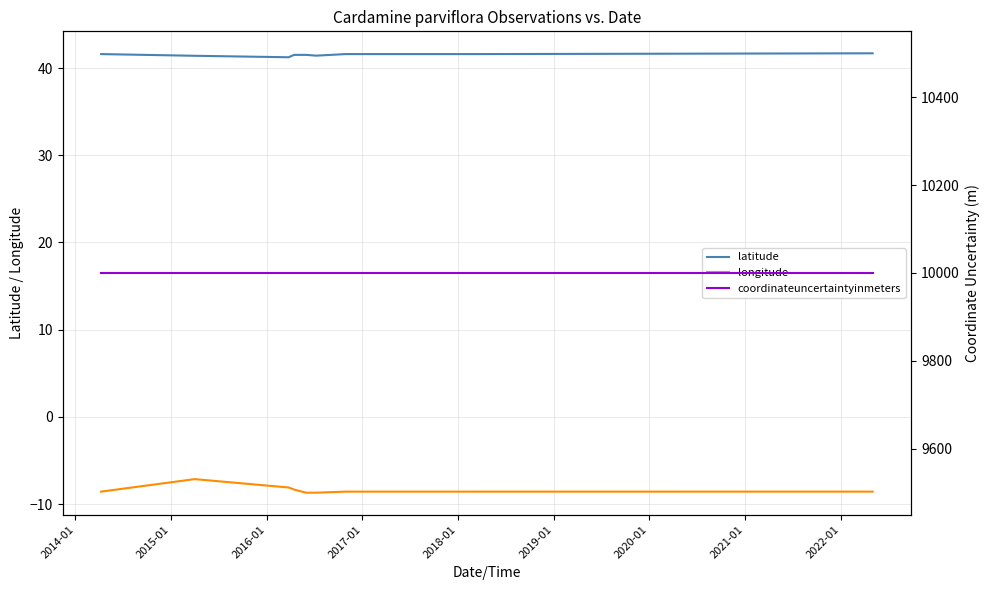

True or false: longitude and latitude cross at least once.

False